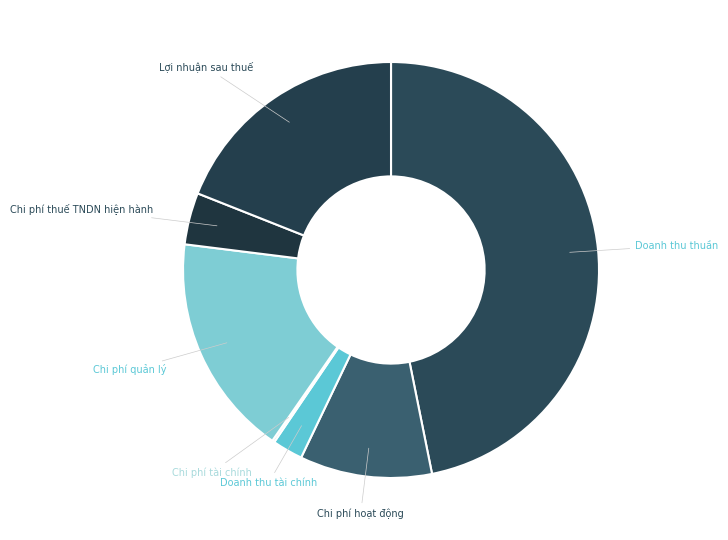

Which category has the biggest portion of the pie?

Doanh thu thuần